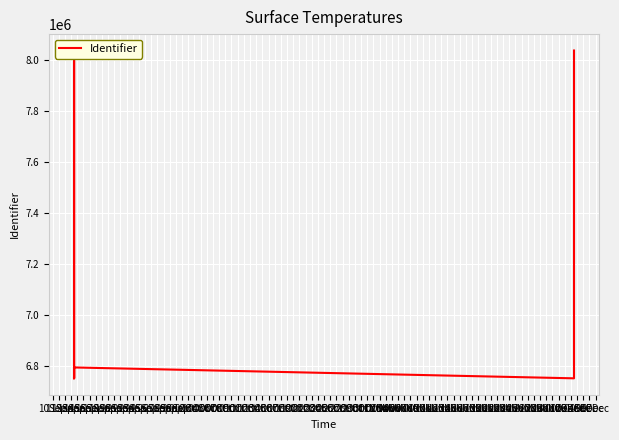

List the labels in order of value, smallest first.

10Sep, 11Sep, 12Sep, 14Sep, 13Sep, 15Sep, 16Sep, 23Sep, 17Sep, 18Sep, 24Sep, 26Sep, 19Sep, 20Sep, 22Sep, 25Sep, 27Sep, 21Sep